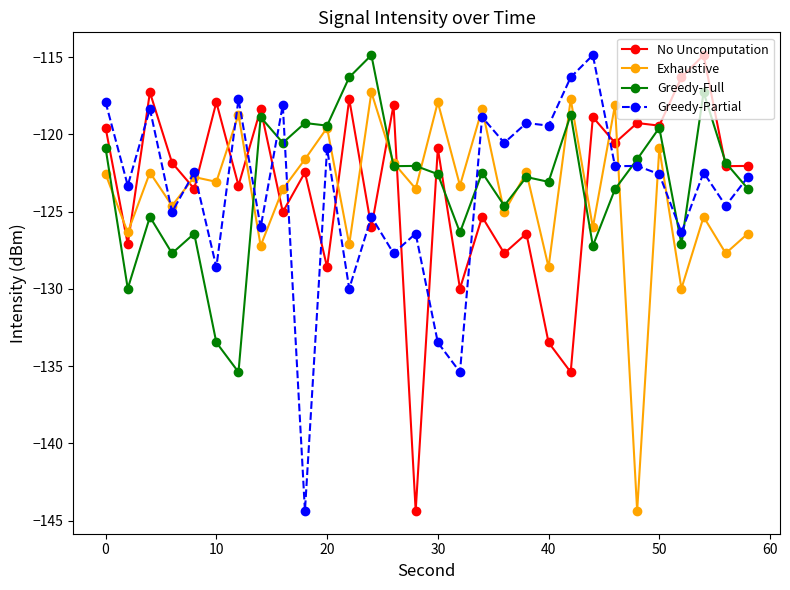

After their last crossing, which series has the higher values: Greedy-Partial or No Uncomputation?

No Uncomputation